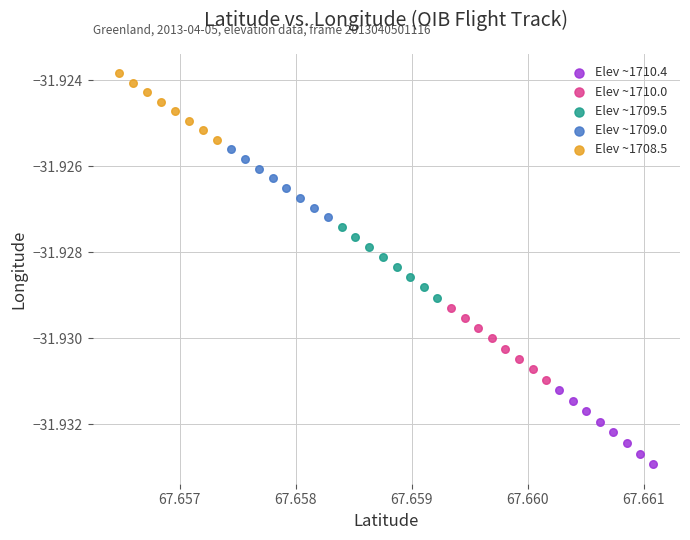

Which series has the widest spread of Y values?

Elev ~1710.4